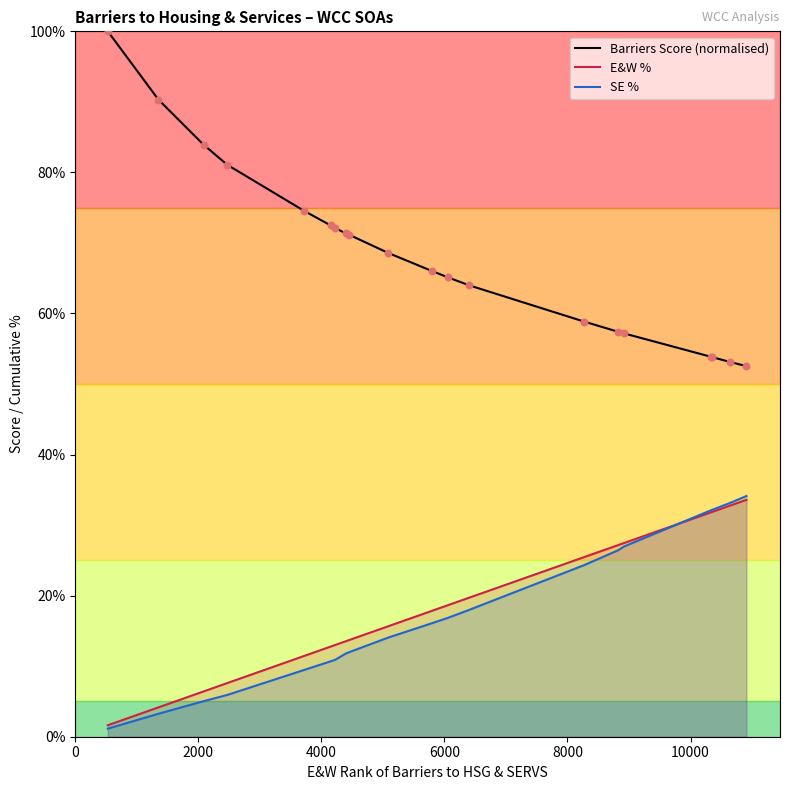

Is the value of SE % at 14 greater than the value of Barriers Score (normalised) at 0?

No